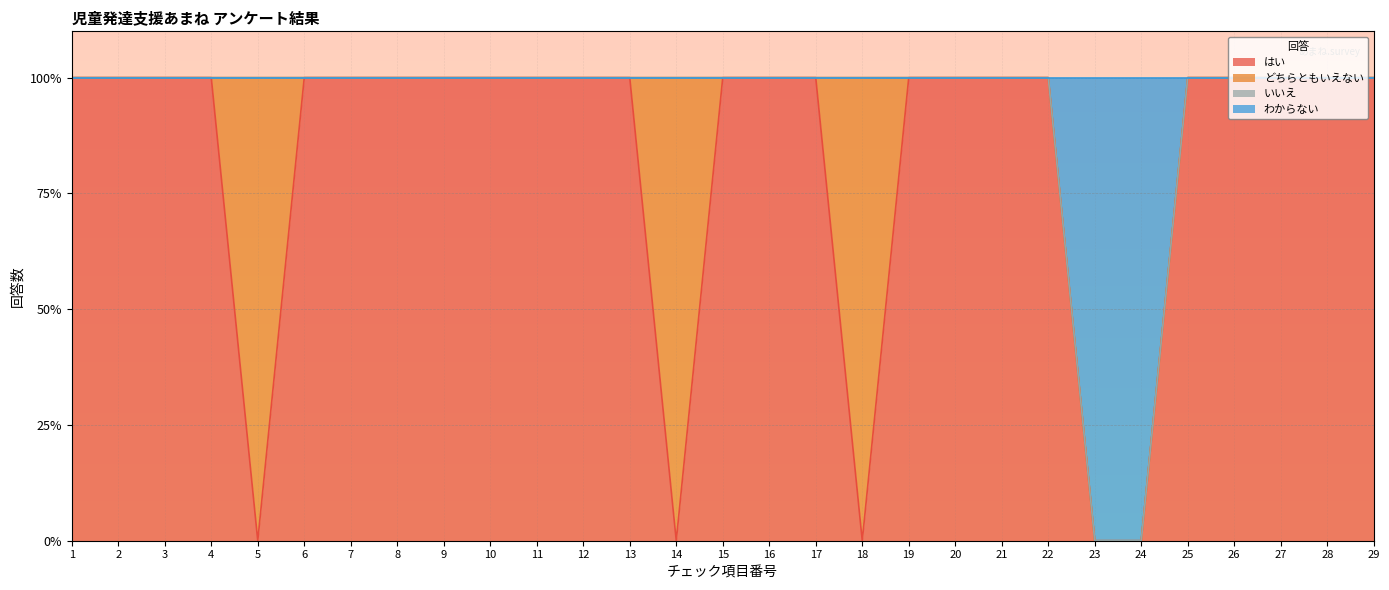

List the labels in order of はい value, smallest first.

5, 14, 18, 23, 24, 1, 2, 3, 4, 6, 7, 8, 9, 10, 11, 12, 13, 15, 16, 17, 19, 20, 21, 22, 25, 26, 27, 28, 29